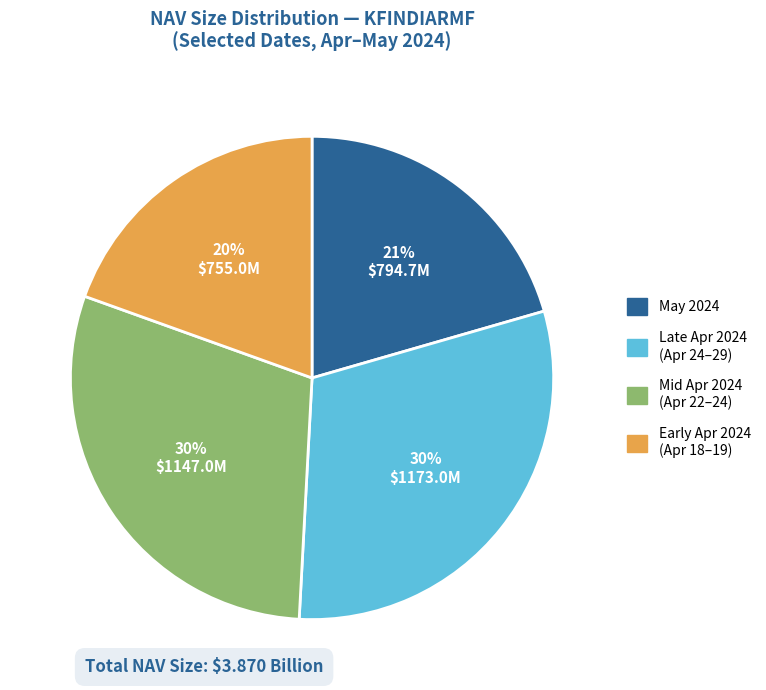

Is there a majority slice in this chart?

No